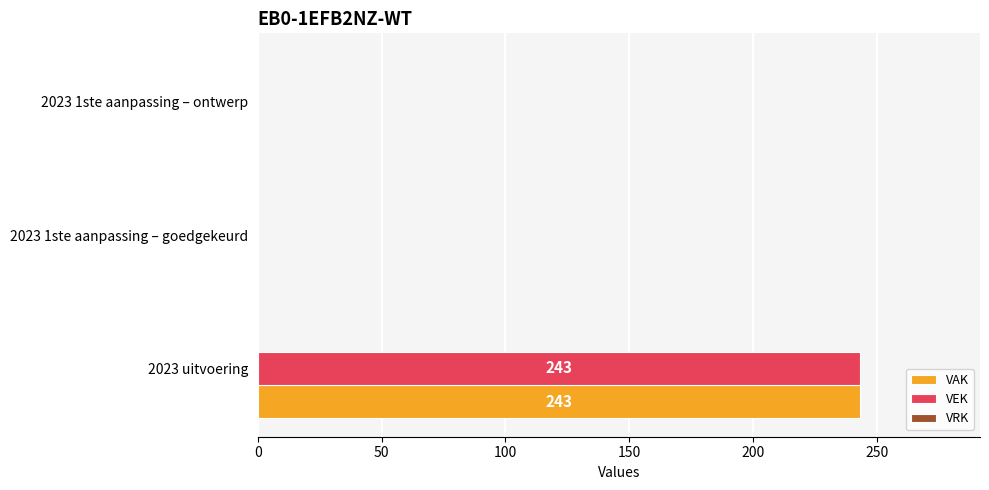

What is the maximum value for VEK?

243